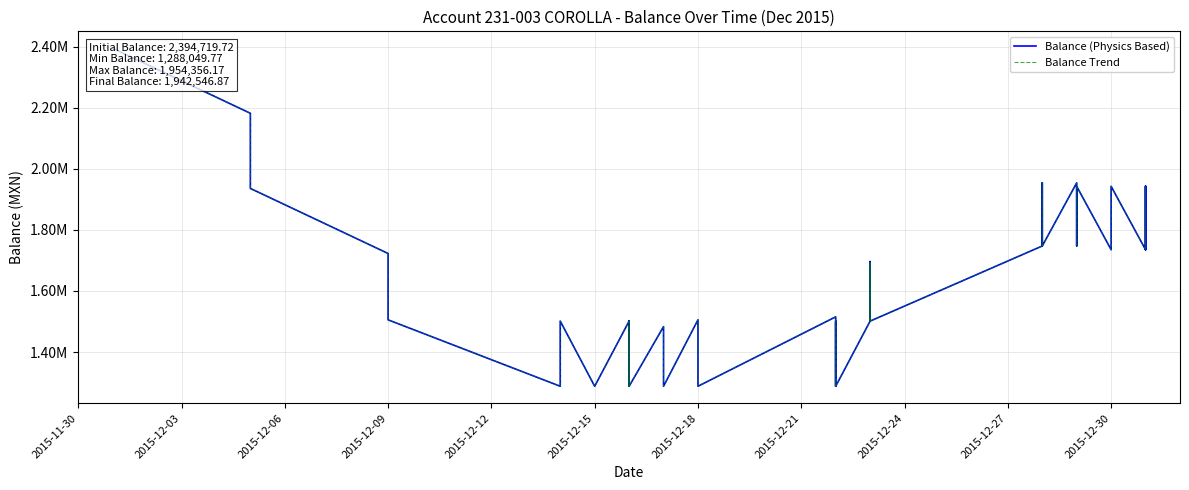

What position from the left is 2015-12-21?

8